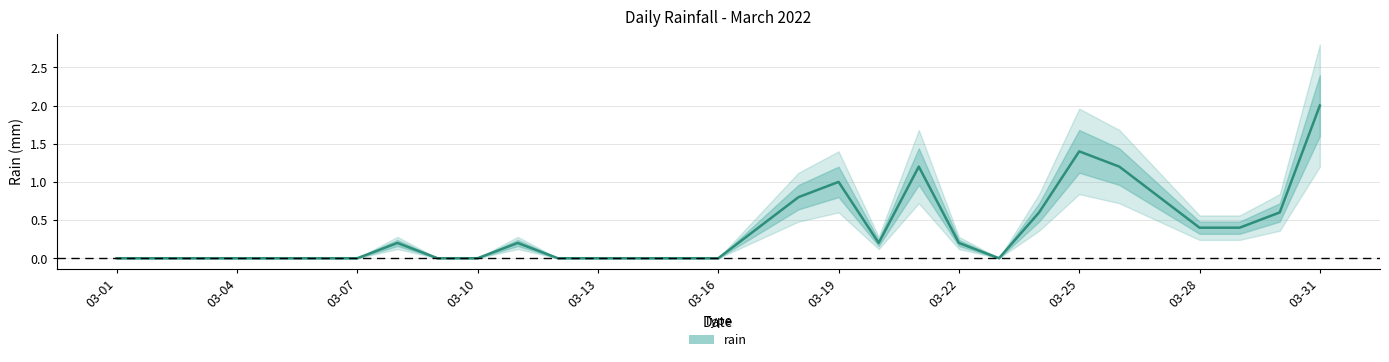

True or false: the data has more than 2 interior local peaks.

True